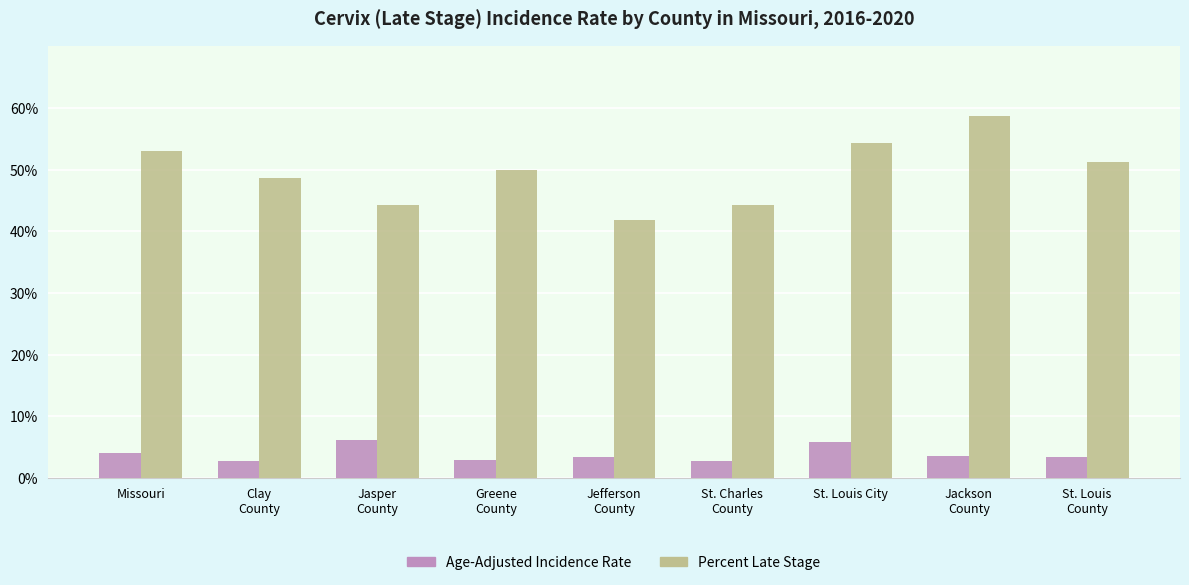

At which category is the sum across all series the highest?

Jackson
County